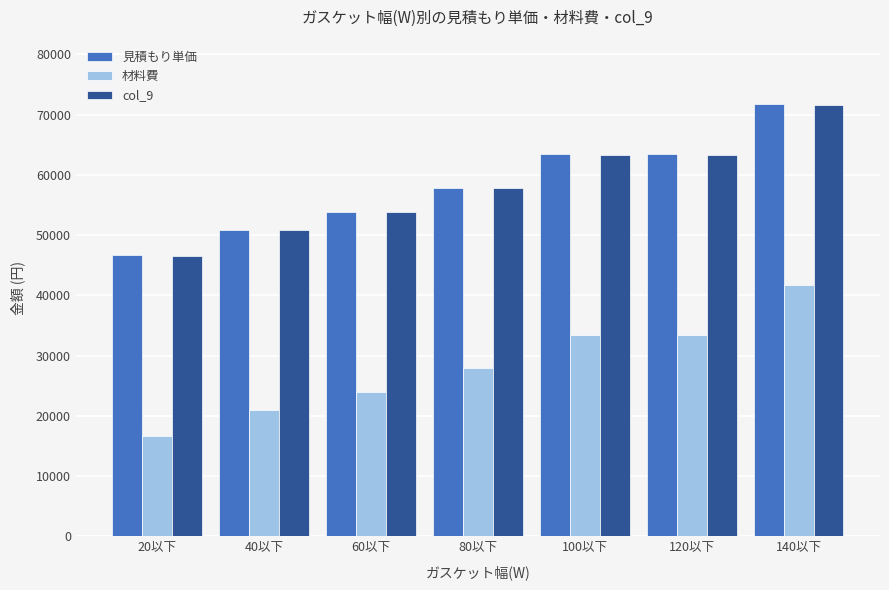

What position from the left is 120以下?

6